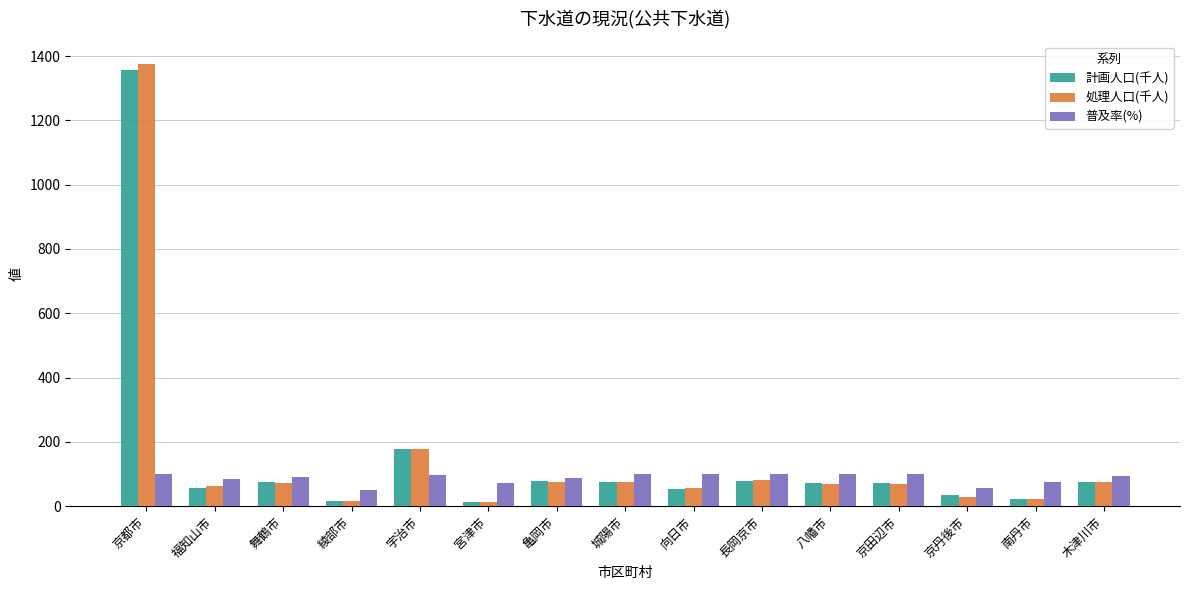

What is the difference between the highest and lowest values at 向日市?

45.6